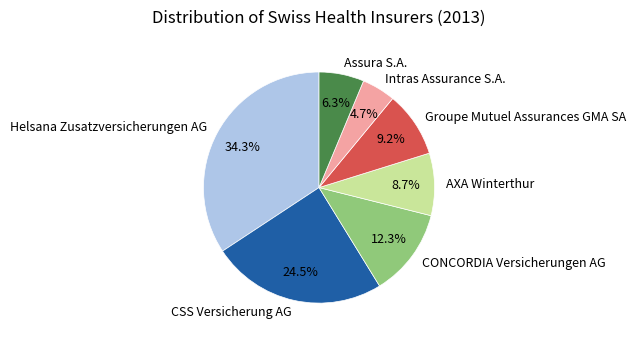

Count the number of slices in the pie.

7